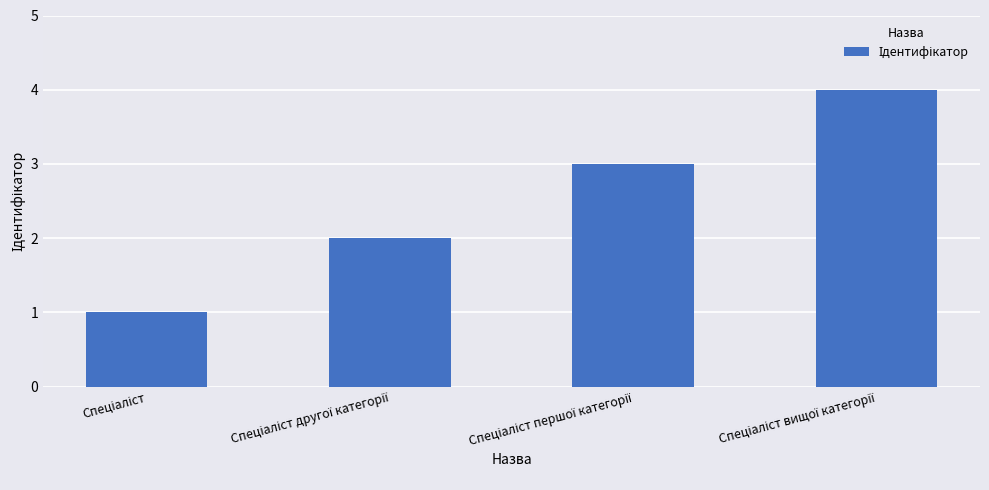

What is the sum of all values?

10